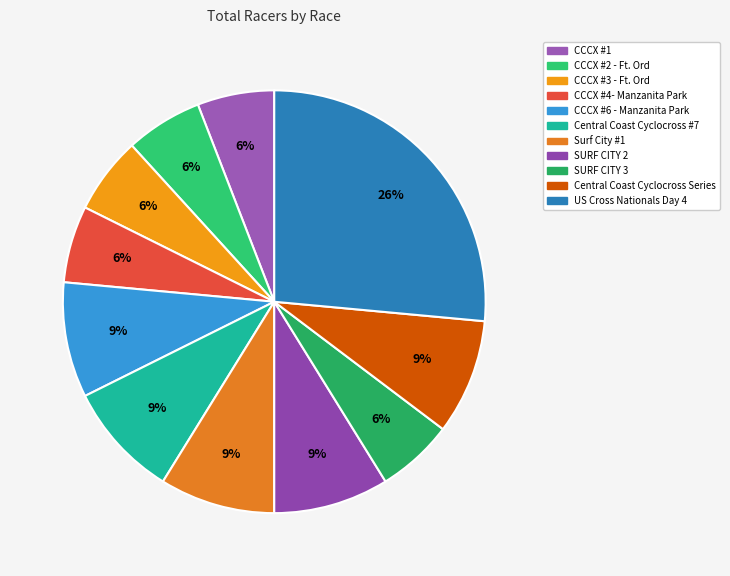

Approximately how many times larger is the value at CCCX #3 - Ft. Ord compared to CCCX #2 - Ft. Ord?

1.0